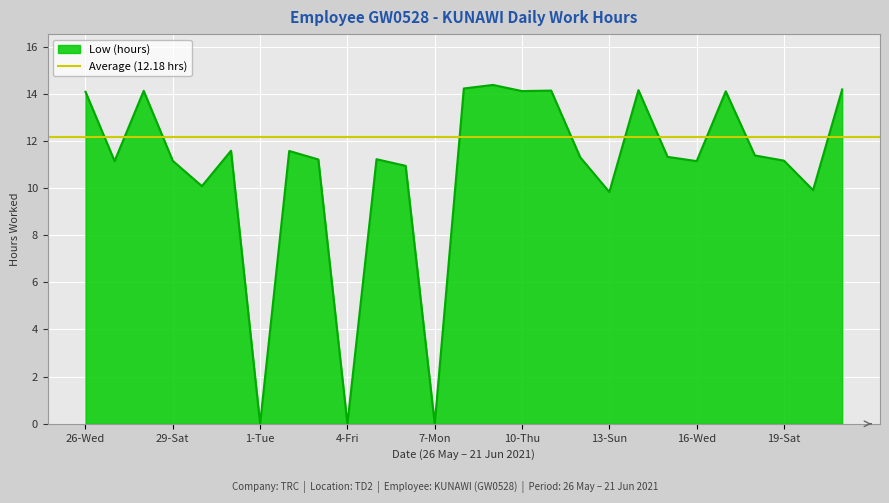

Is it true that the value at 11-Fri is 24.5?

False